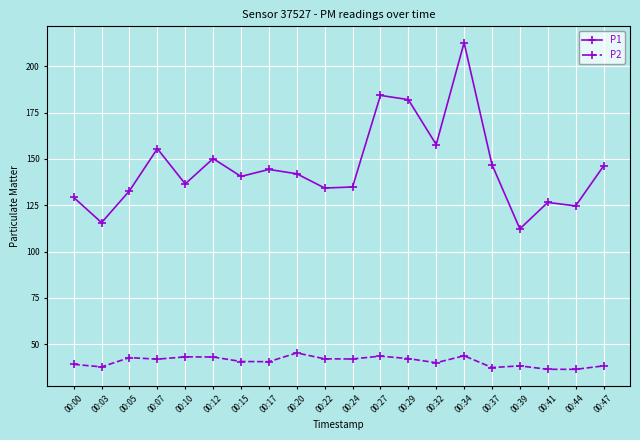

The P2 series shows 19.6 at 00:44. True or false?

False